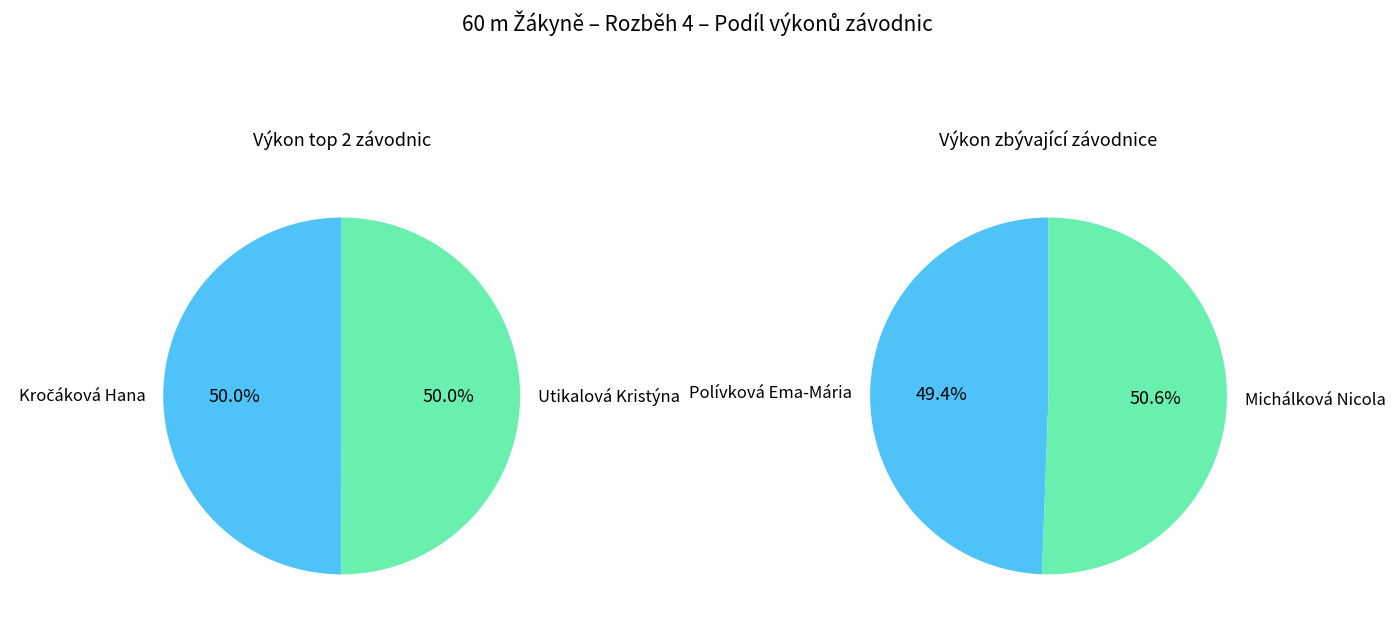

Approximately how many times larger is the value at Kročáková Hana compared to Michálková Nicola?

1.0